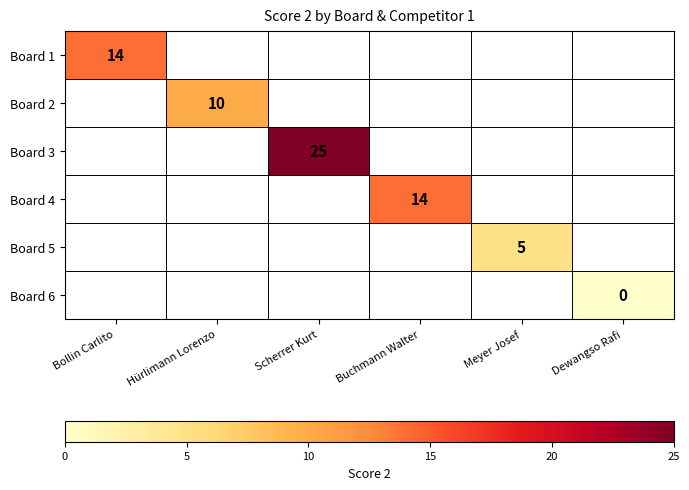

The Board 4 series shows 8 at Buchmann Walter. True or false?

False